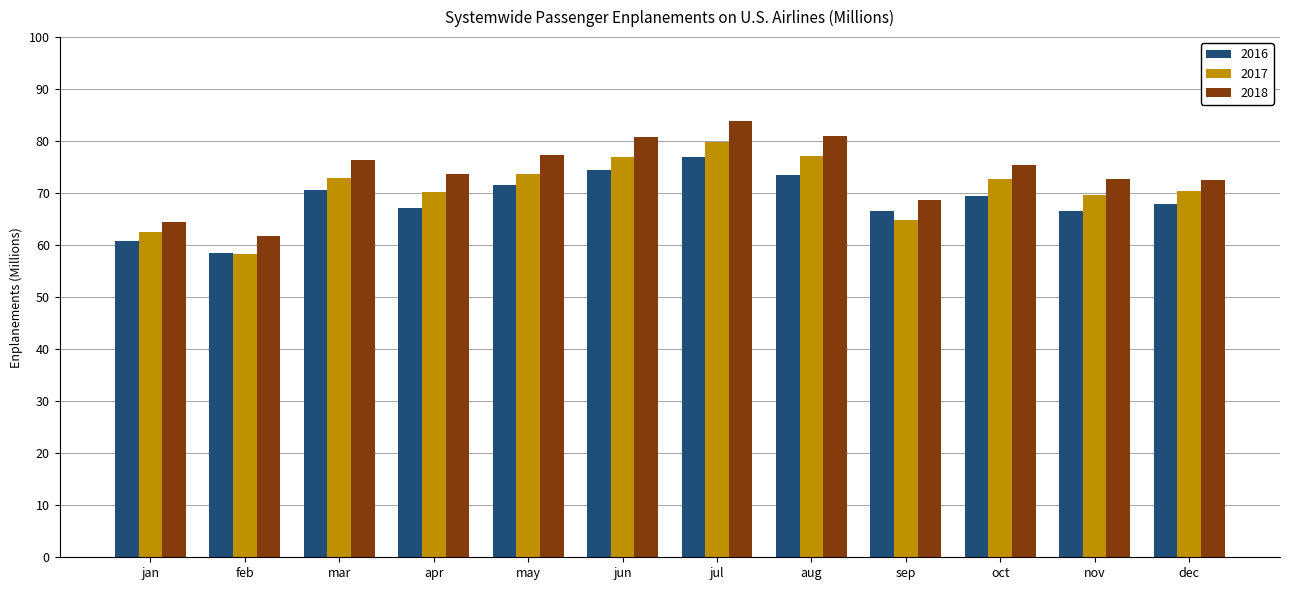

The value of 2017 at nov is 69.6. True or false?

True